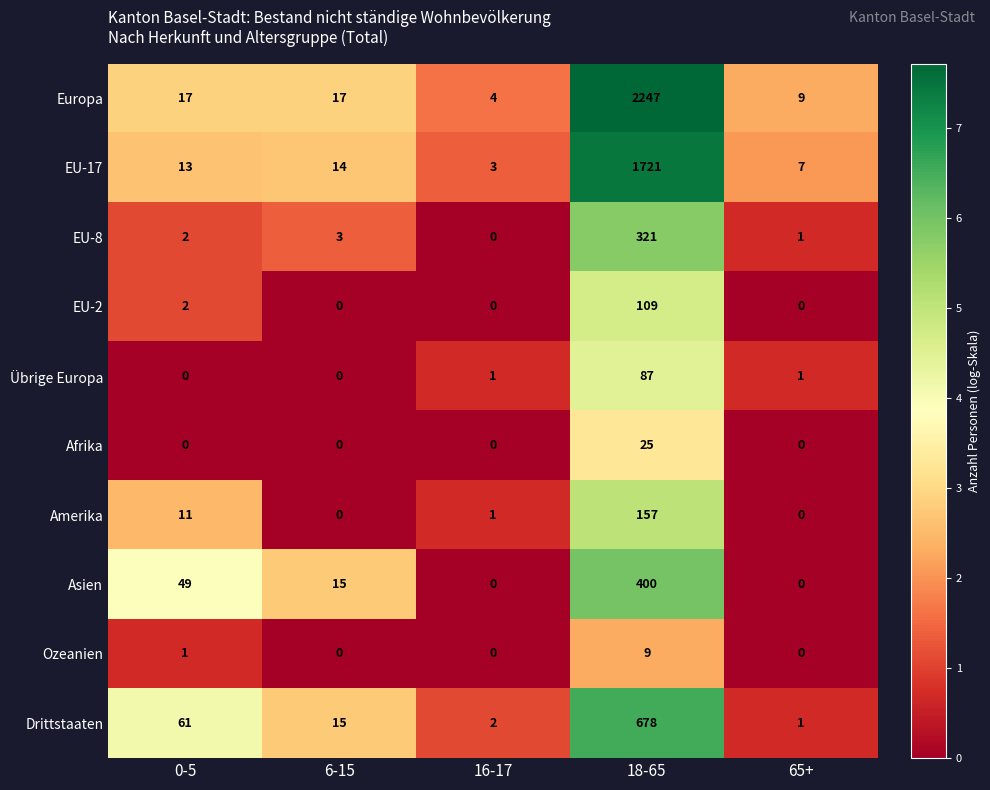

What is the difference between the maximum and minimum values in the EU-2 series?

109